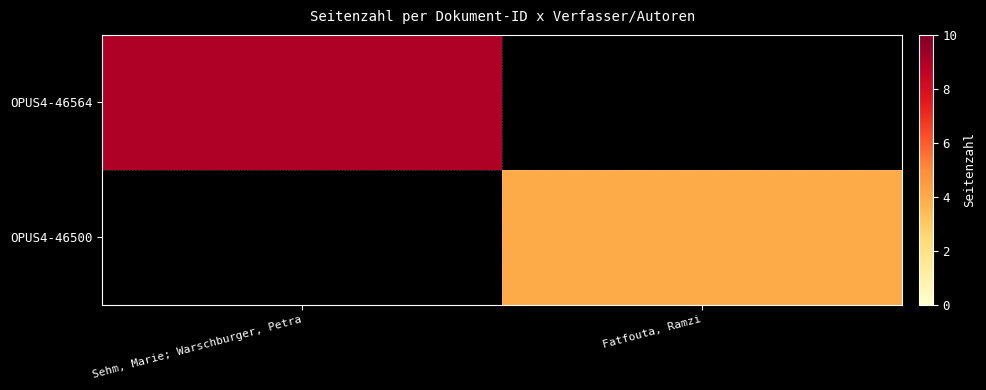

At which label does OPUS4-46564 reach its minimum?

Sehm, Marie; Warschburger, Petra